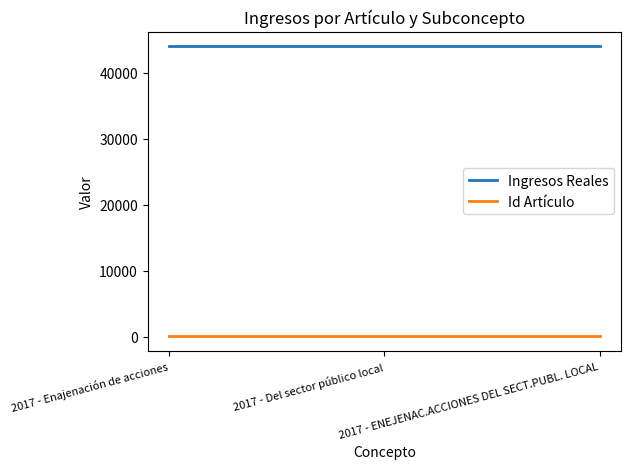

What position from the right is 2017 - Del sector público local?

2